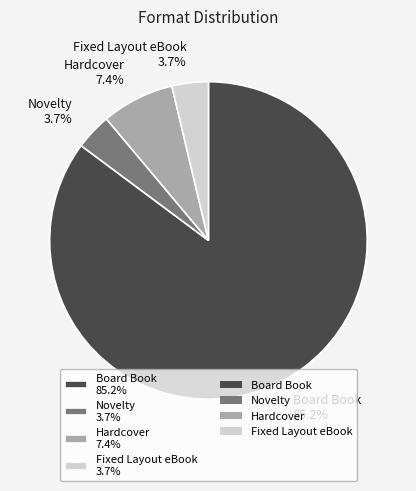

Approximately how many times larger is the value at Board Book compared to Fixed Layout eBook?

23.0